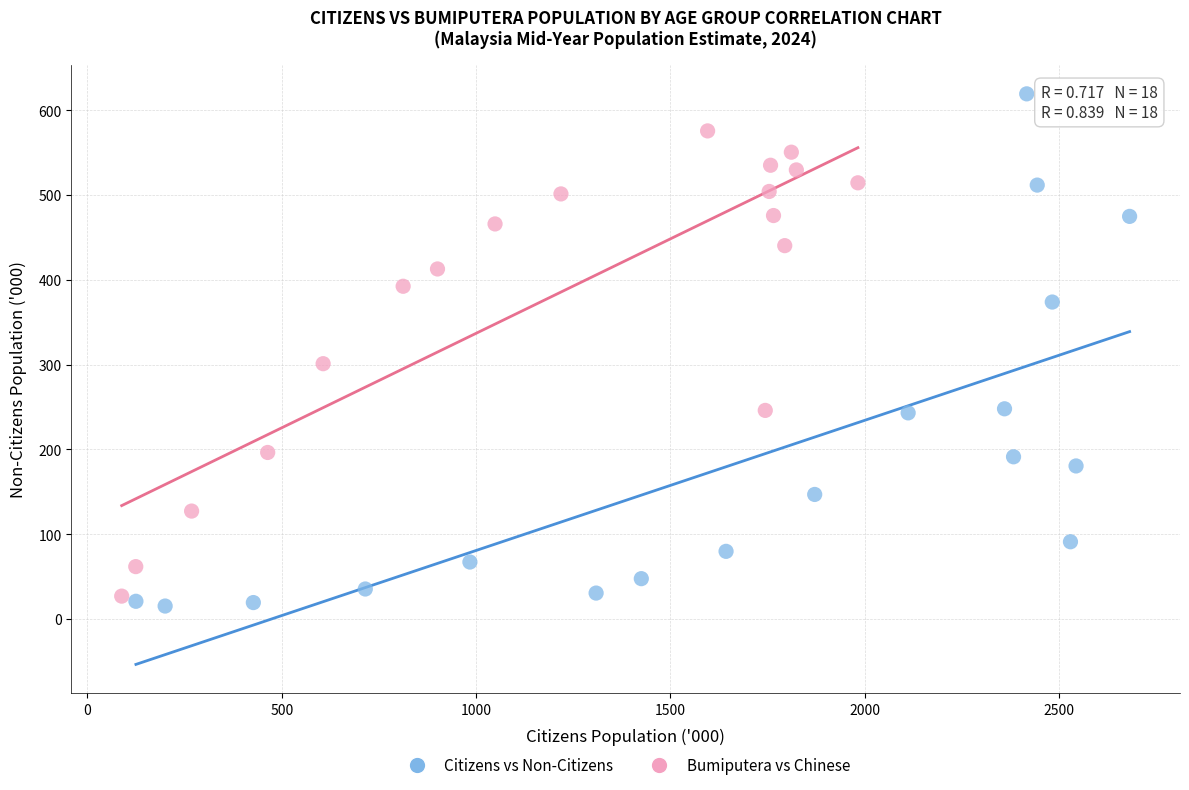

Which series contains the highest Y value?

Citizens vs Non-Citizens